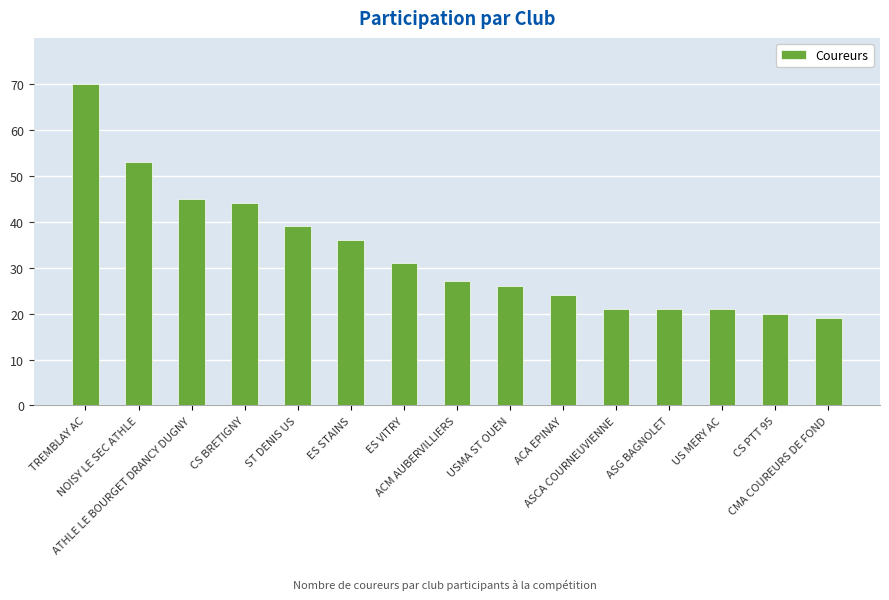

What position from the left is ASG BAGNOLET?

12